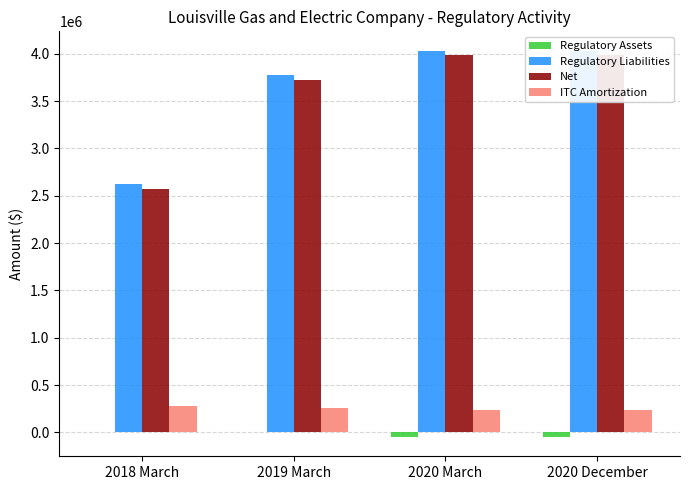

Between 2018 March and 2020 December, which is larger?

2018 March